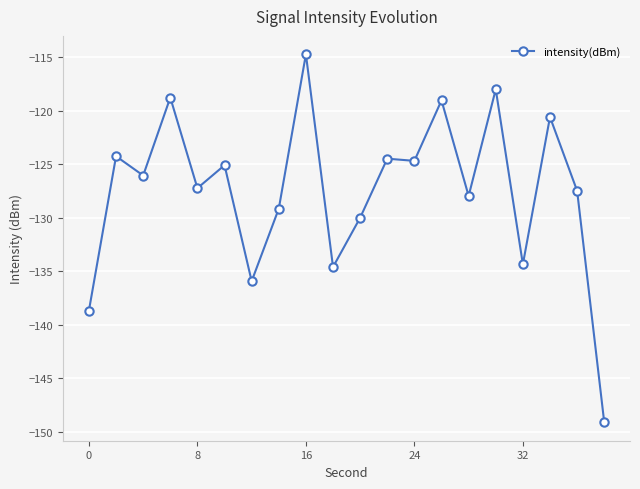

What is the value of the 7th point from the left?

-135.9